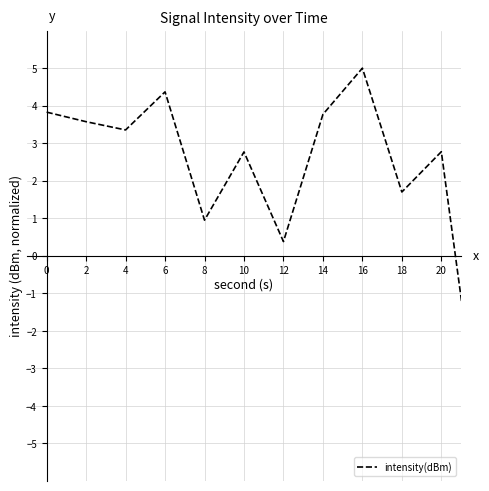

Reading left to right, extract all data points from this chart.

3.8	3.6	3.4	4.4	1.0	2.8	0.4	3.8	5.0	1.7	2.8	-5.0	1.3	2.9	0.3	-3.8	-0.9	0.4	4.2	2.0